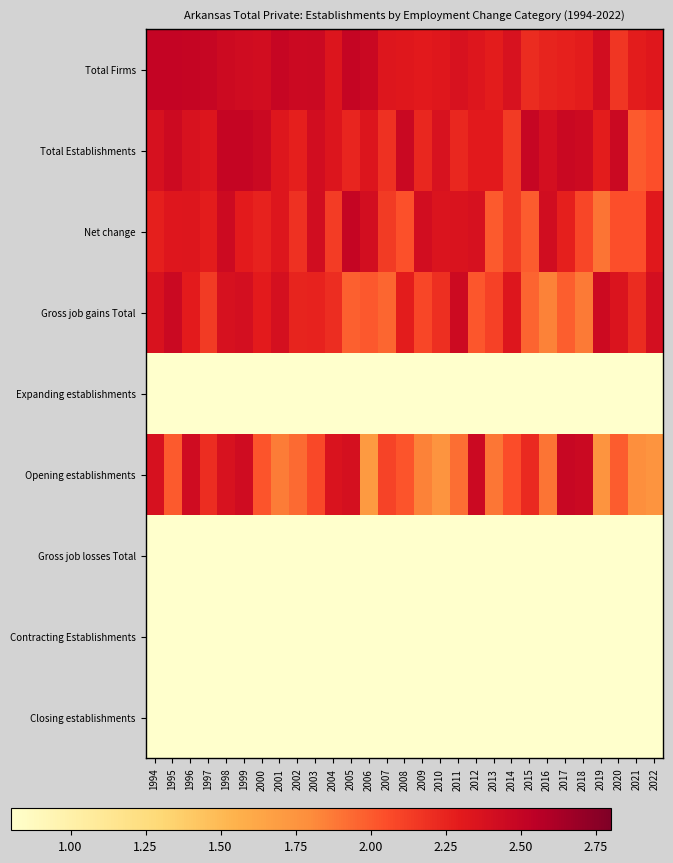

Which has a higher value, 2017 or 2003?

2003